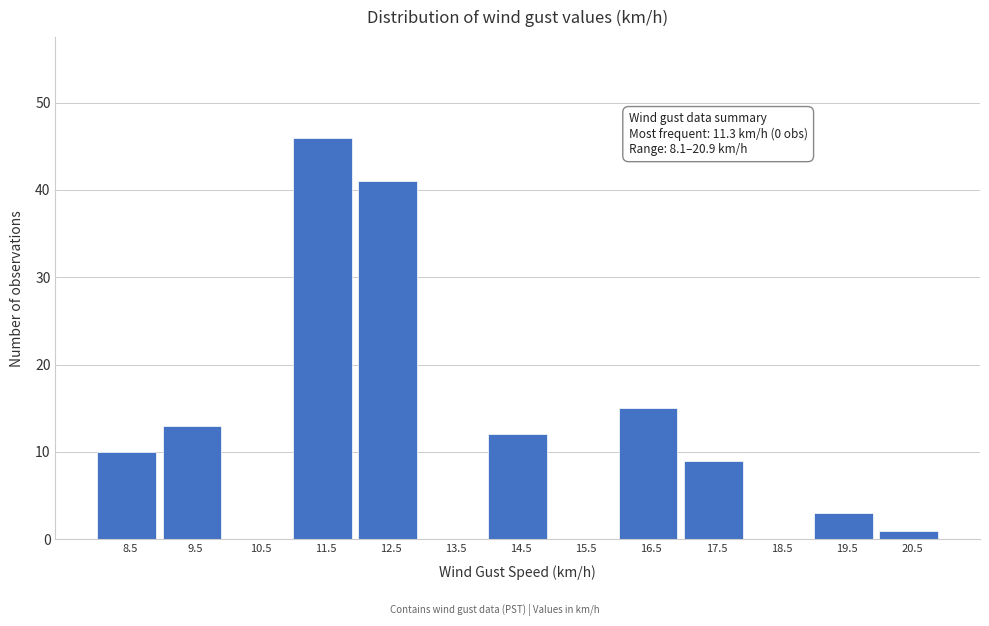

Over which range of the x-axis is the bar tallest?

11 to 12